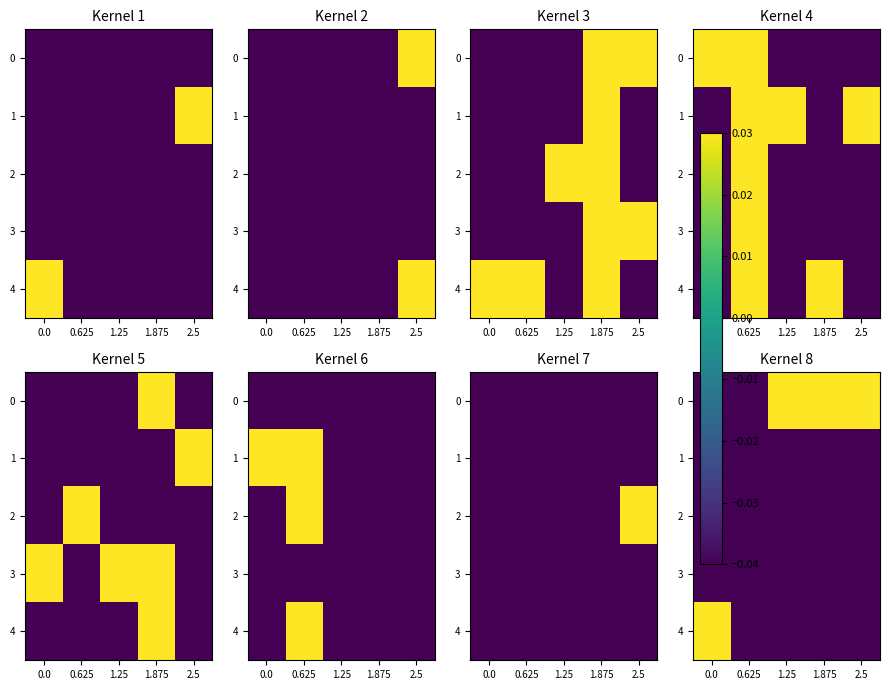

What is the difference between the maximum and minimum values in the 0 series?

0.1